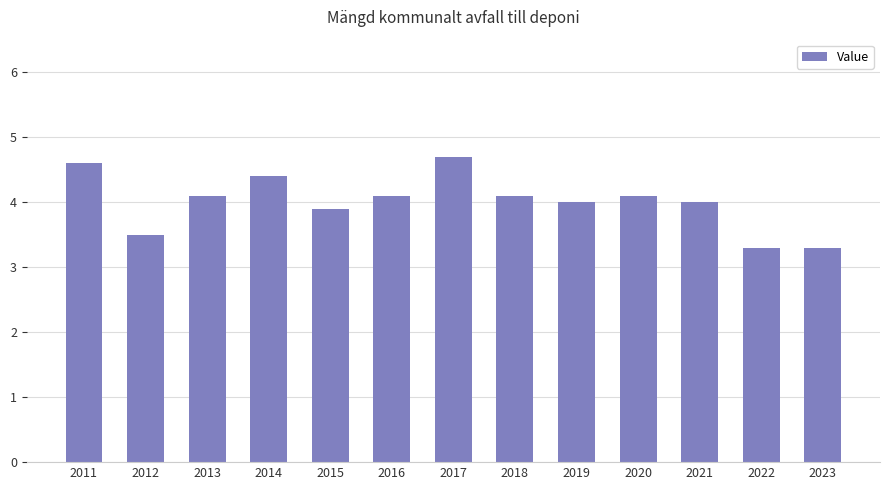

How many data points does each series have?

13